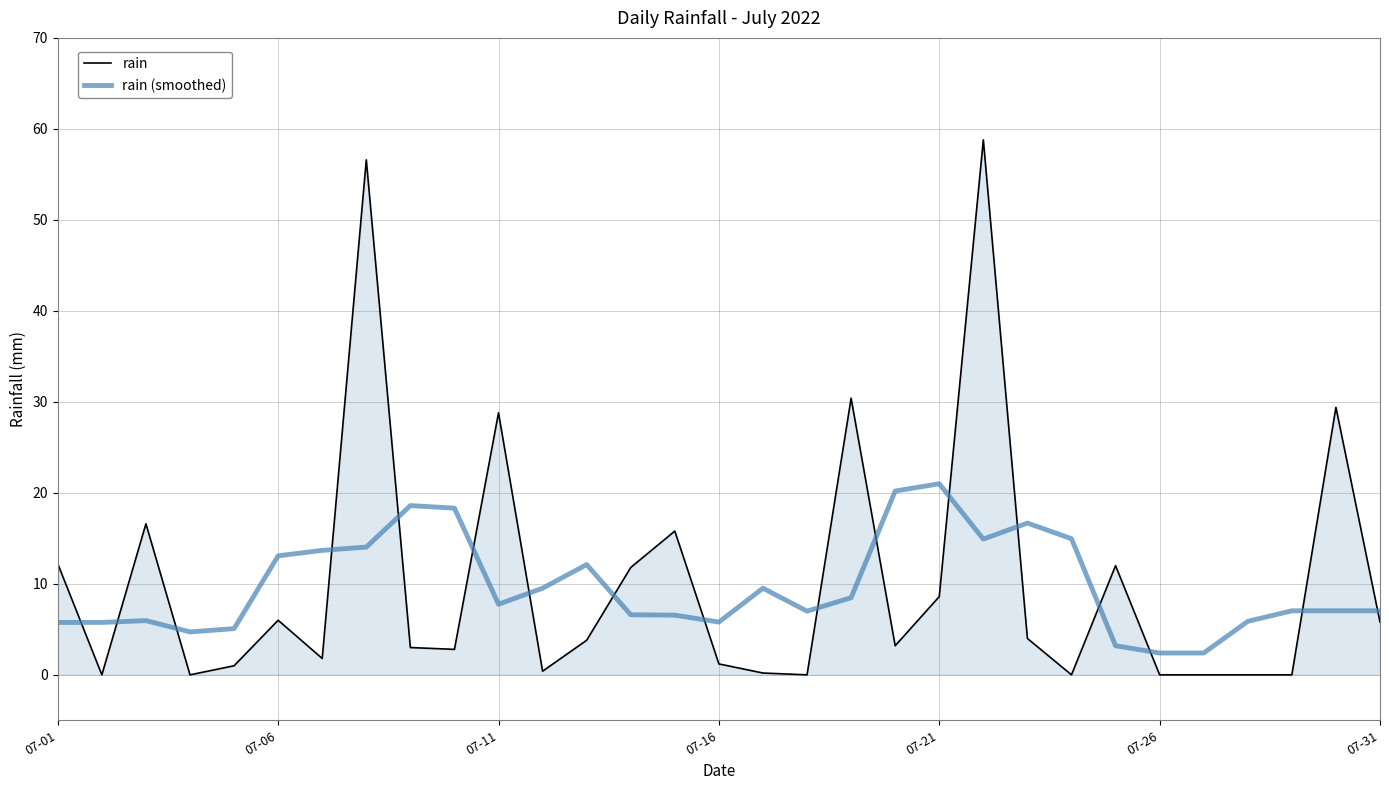

What is the maximum value for rain (smoothed)?

21.0